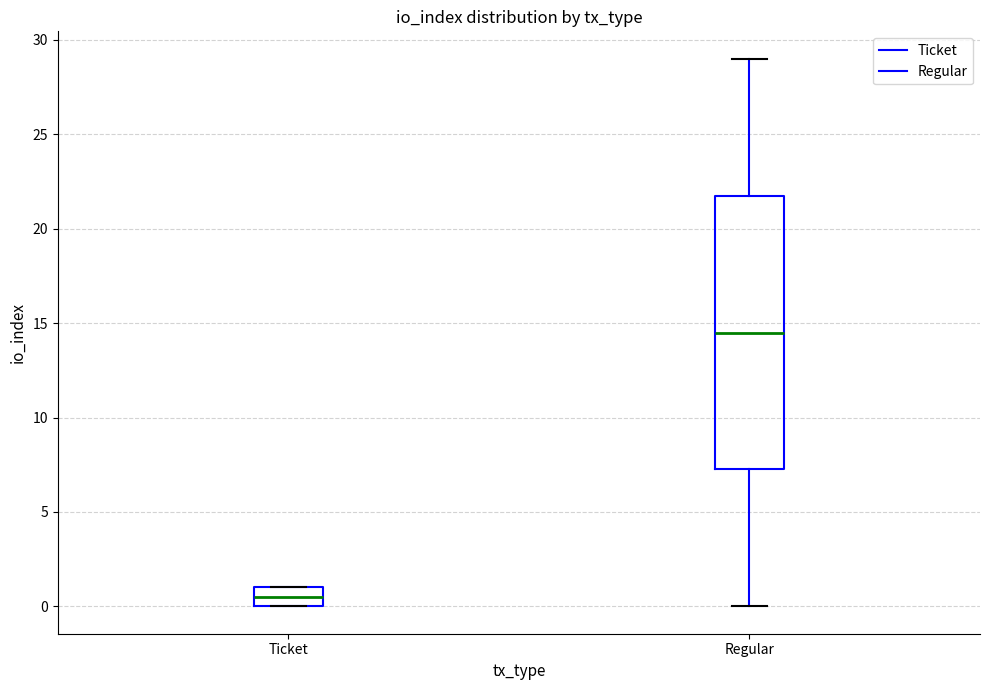

Reading left to right, transcribe this box plot: for each box, give where its median line is, the range the box spans, and where its two whiskers end, as read against the y-axis. The values are not printed on the chart, so give them approximately, as read against the axis.

Ticket: median 0.5, box 0.0 to 1.0, whiskers 0.0 to 1.0
Regular: median 14.5, box 7.5 to 22.0, whiskers 0.0 to 29.0